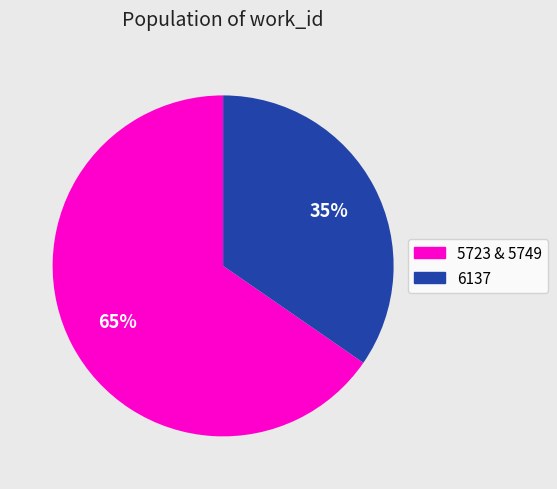

Is there a majority slice in this chart?

Yes